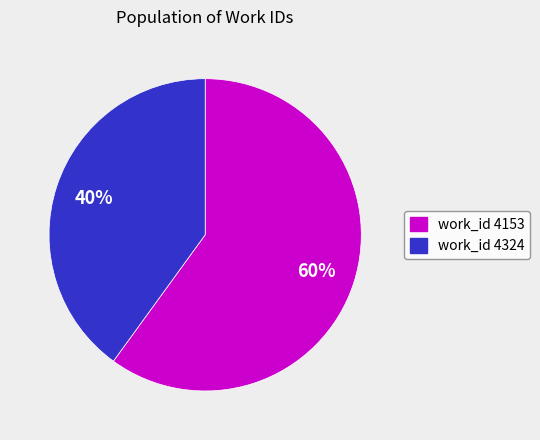

True or false: work_id 4324 accounts for 40% of the total.

True